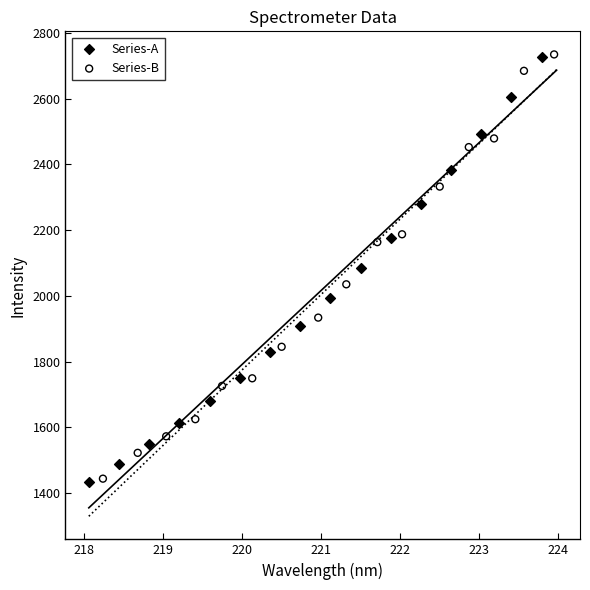

Which series has the largest Y range (max minus min)?

Series-A